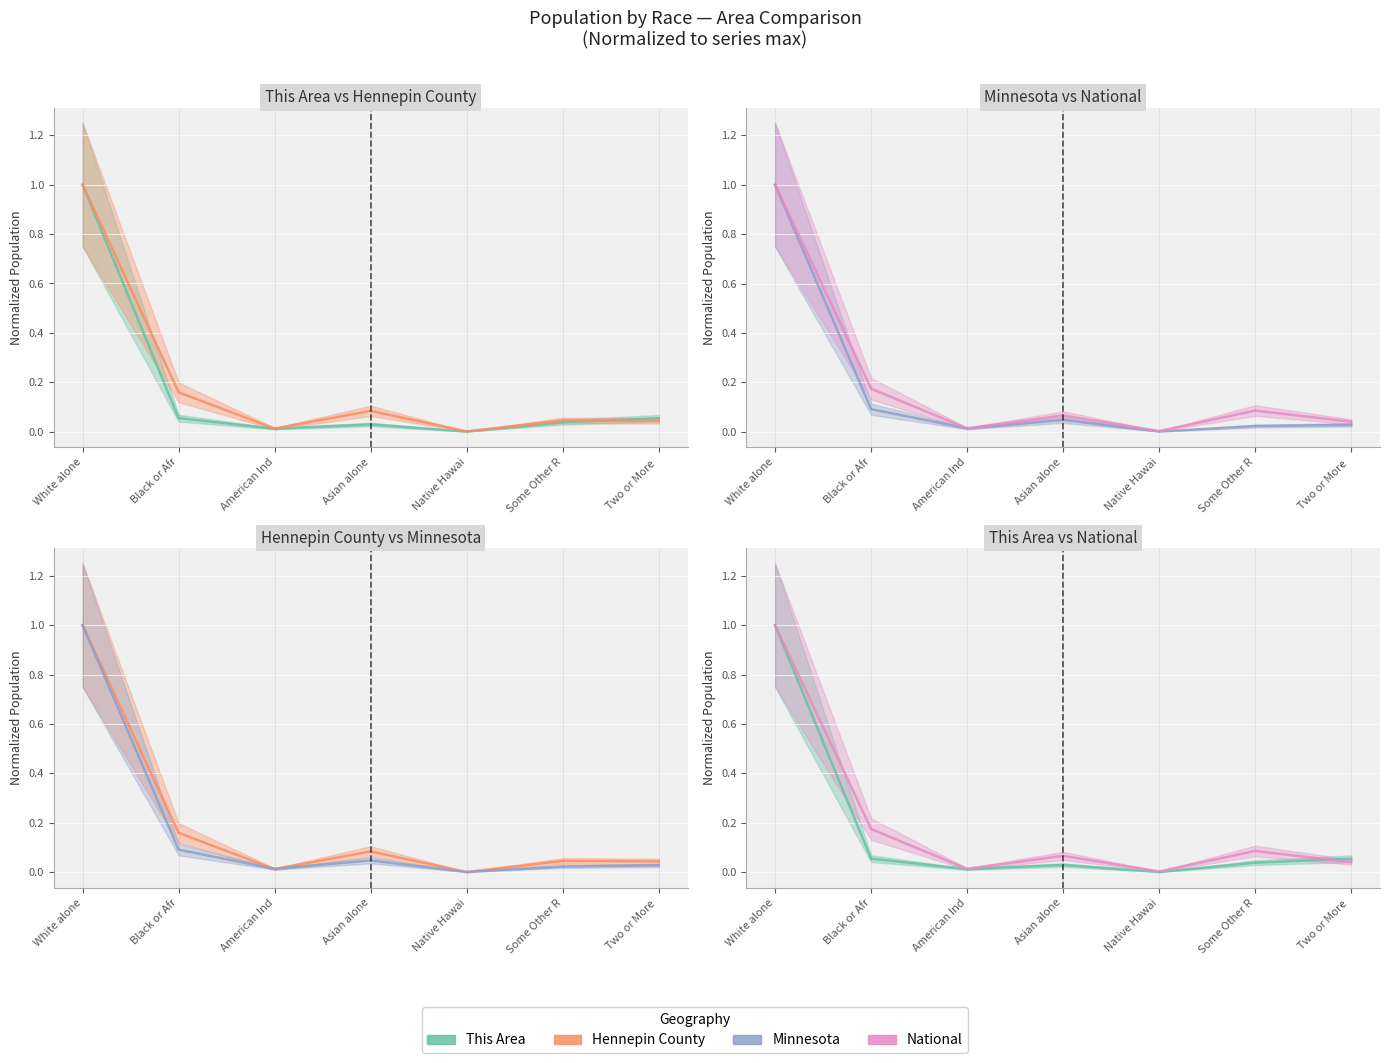

At which category does the chart reach its minimum across all series?

Native Hawai